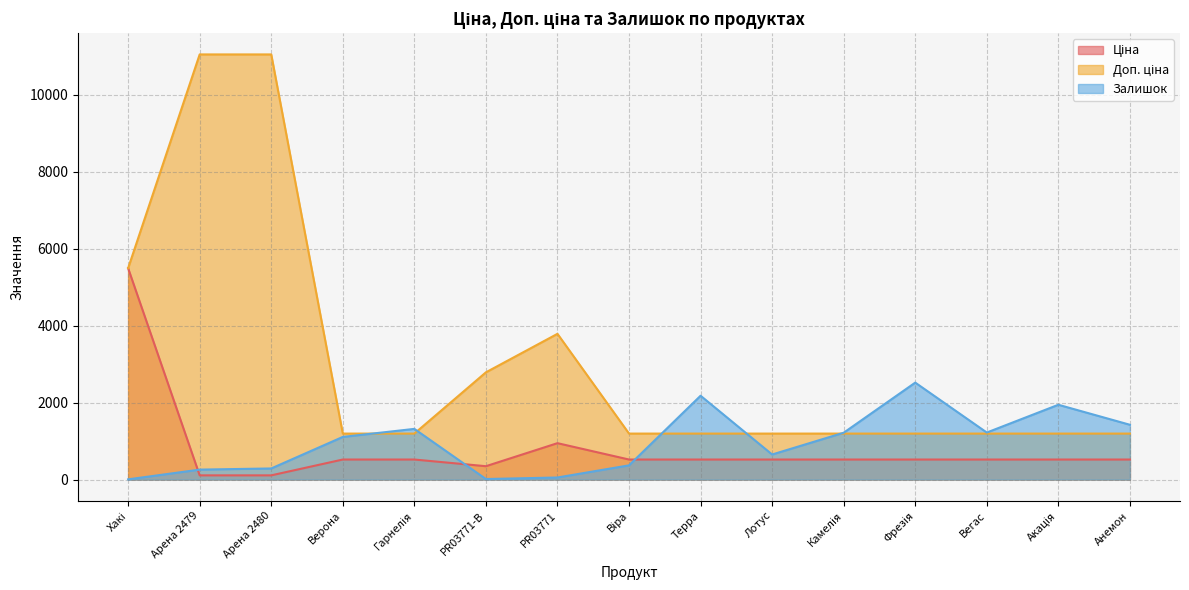

At which category does Ціна reach its first local valley?

PR03771-B